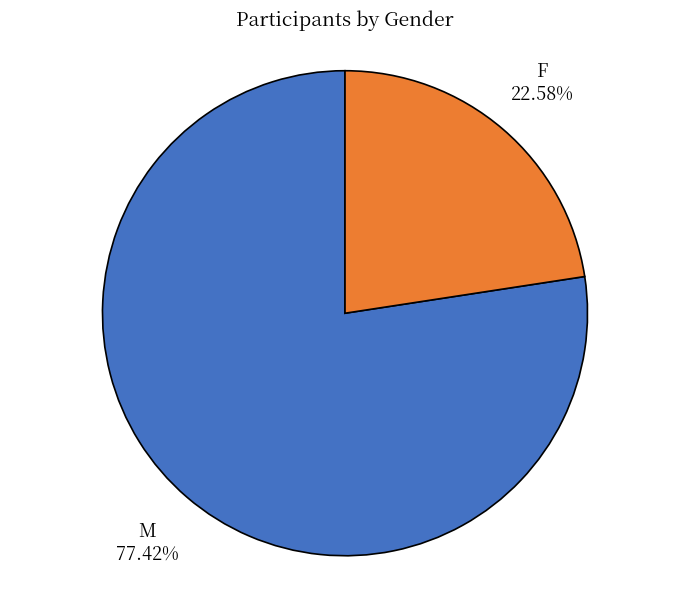

What is the total percentage of F and M?

100.0%